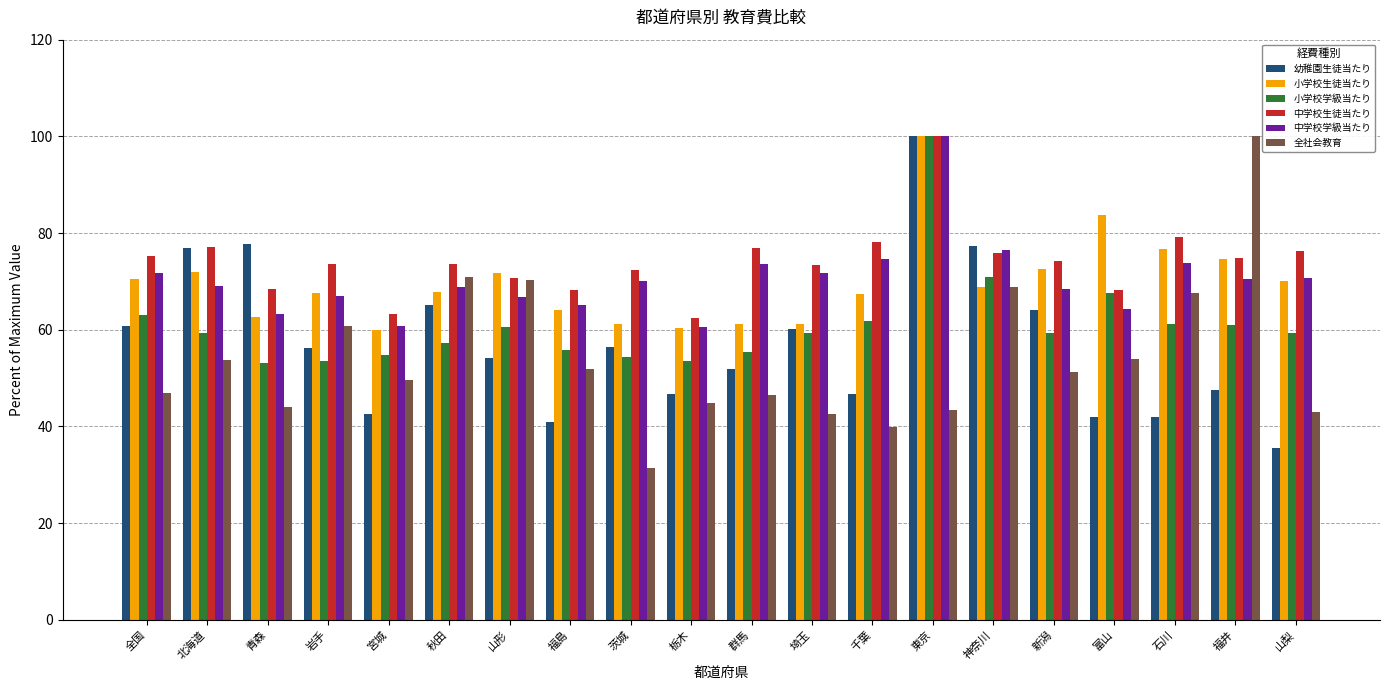

The value of 幼稚園生徒当たり at 北海道 is 53.6. True or false?

False